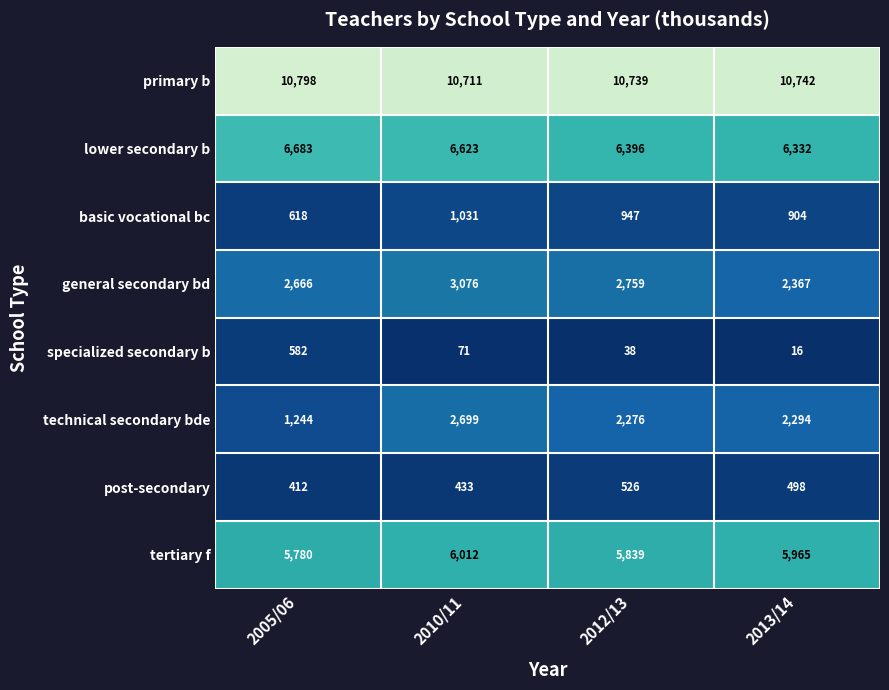

Rank the series by their maximum value, from highest to lowest.

primary b, lower secondary b, tertiary f, general secondary bd, technical secondary bde, basic vocational bc, specialized secondary b, post-secondary